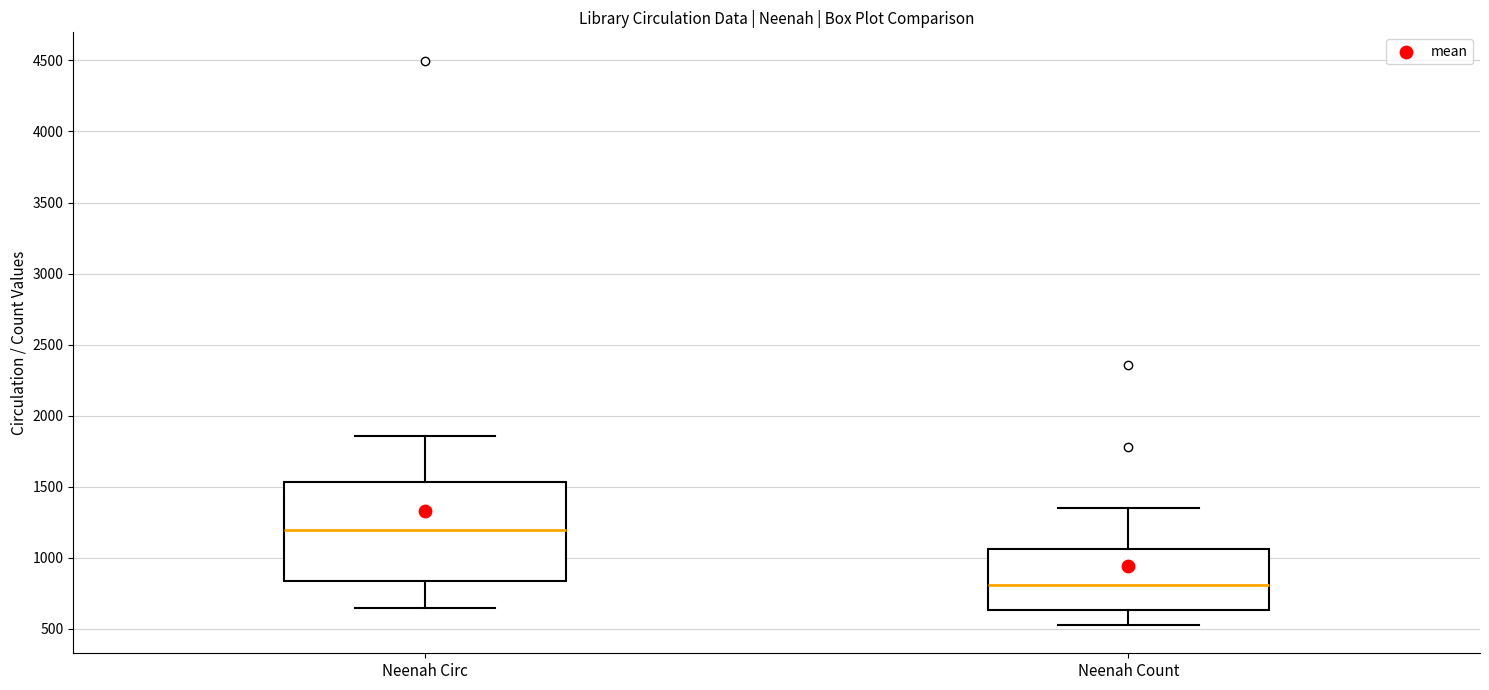

Where does the median line of the box for Neenah Count sit on the y-axis? The values are not printed on the chart, so give them approximately, as read against the axis.

800